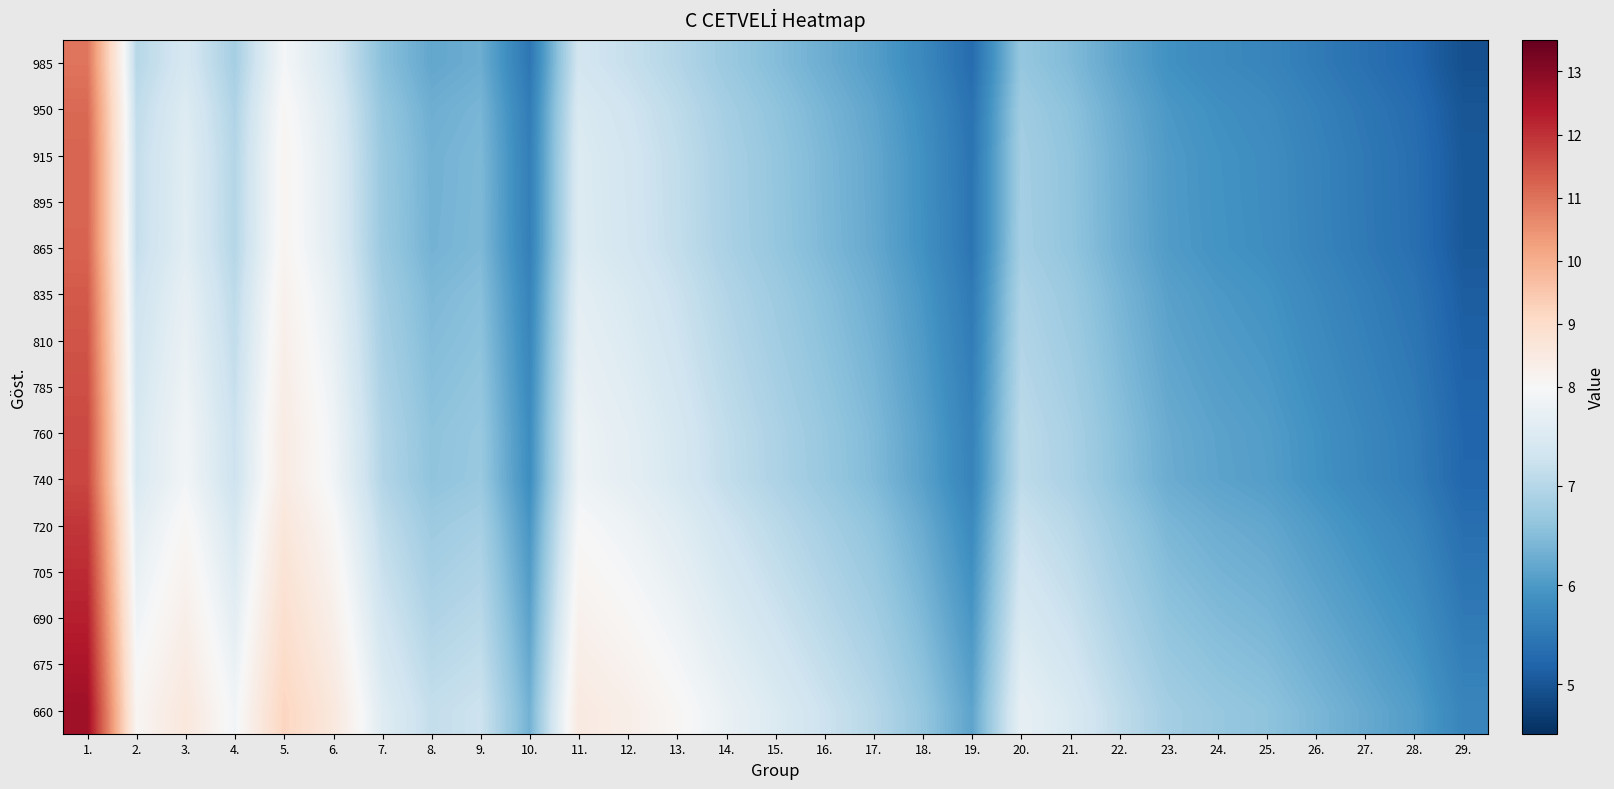

Reading left to right, extract all data points from this chart.

985: 1.=11.0	2.=7.0	3.=7.4	4.=6.8	5.=7.9	6.=7.4	7.=6.5	8.=6.2	9.=6.3	10.=5.5	11.=7.4	12.=7.2	13.=7.0	14.=6.7	15.=6.5	16.=6.3	17.=6.1	18.=5.7	19.=5.3	20.=6.7	21.=6.5	22.=6.2	23.=5.9	24.=5.8	25.=5.7	26.=5.5	27.=5.4	28.=5.2	29.=4.9
950: 1.=11.1	2.=7.1	3.=7.5	4.=6.9	5.=8.1	6.=7.5	7.=6.7	8.=6.3	9.=6.4	10.=5.6	11.=7.5	12.=7.3	13.=7.1	14.=6.8	15.=6.6	16.=6.4	17.=6.2	18.=5.8	19.=5.4	20.=6.8	21.=6.6	22.=6.3	23.=6.0	24.=5.9	25.=5.8	26.=5.6	27.=5.5	28.=5.3	29.=5.0
915: 1.=11.2	2.=7.2	3.=7.6	4.=7.0	5.=8.1	6.=7.6	7.=6.7	8.=6.3	9.=6.4	10.=5.6	11.=7.5	12.=7.4	13.=7.1	14.=6.9	15.=6.6	16.=6.4	17.=6.2	18.=5.9	19.=5.4	20.=6.8	21.=6.6	22.=6.3	23.=6.0	24.=5.9	25.=5.8	26.=5.7	27.=5.5	28.=5.3	29.=5.0
895: 1.=11.2	2.=7.2	3.=7.6	4.=7.0	5.=8.1	6.=7.6	7.=6.7	8.=6.3	9.=6.4	10.=5.6	11.=7.5	12.=7.4	13.=7.1	14.=6.9	15.=6.6	16.=6.4	17.=6.2	18.=5.9	19.=5.4	20.=6.8	21.=6.6	22.=6.3	23.=6.0	24.=5.9	25.=5.8	26.=5.7	27.=5.5	28.=5.4	29.=5.0
865: 1.=11.2	2.=7.2	3.=7.6	4.=7.0	5.=8.1	6.=7.6	7.=6.7	8.=6.3	9.=6.4	10.=5.6	11.=7.5	12.=7.4	13.=7.2	14.=6.9	15.=6.7	16.=6.4	17.=6.2	18.=5.9	19.=5.4	20.=6.8	21.=6.6	22.=6.3	23.=6.0	24.=5.9	25.=5.8	26.=5.7	27.=5.5	28.=5.4	29.=5.0
835: 1.=11.4	2.=7.3	3.=7.7	4.=7.1	5.=8.2	6.=7.7	7.=6.8	8.=6.4	9.=6.5	10.=5.7	11.=7.6	12.=7.5	13.=7.2	14.=7.0	15.=6.7	16.=6.5	17.=6.3	18.=6.0	19.=5.5	20.=6.9	21.=6.7	22.=6.4	23.=6.1	24.=6.0	25.=5.9	26.=5.7	27.=5.6	28.=5.4	29.=5.1
810: 1.=11.5	2.=7.3	3.=7.8	4.=7.1	5.=8.3	6.=7.8	7.=6.8	8.=6.5	9.=6.6	10.=5.7	11.=7.7	12.=7.5	13.=7.3	14.=7.0	15.=6.8	16.=6.6	17.=6.3	18.=6.0	19.=5.6	20.=7.0	21.=6.8	22.=6.4	23.=6.2	24.=6.0	25.=6.0	26.=5.8	27.=5.6	28.=5.5	29.=5.1
785: 1.=11.5	2.=7.4	3.=7.8	4.=7.2	5.=8.4	6.=7.8	7.=6.9	8.=6.5	9.=6.6	10.=5.8	11.=7.8	12.=7.6	13.=7.4	14.=7.1	15.=6.8	16.=6.6	17.=6.4	18.=6.1	19.=5.6	20.=7.0	21.=6.8	22.=6.5	23.=6.2	24.=6.1	25.=6.0	26.=5.8	27.=5.7	28.=5.5	29.=5.2
760: 1.=11.6	2.=7.4	3.=7.9	4.=7.3	5.=8.4	6.=7.9	7.=7.0	8.=6.6	9.=6.7	10.=5.8	11.=7.8	12.=7.6	13.=7.4	14.=7.1	15.=6.9	16.=6.7	17.=6.4	18.=6.1	19.=5.6	20.=7.1	21.=6.9	22.=6.5	23.=6.3	24.=6.1	25.=6.0	26.=5.9	27.=5.7	28.=5.6	29.=5.2
740: 1.=11.7	2.=7.5	3.=7.9	4.=7.3	5.=8.5	6.=7.9	7.=7.0	8.=6.6	9.=6.7	10.=5.8	11.=7.8	12.=7.7	13.=7.4	14.=7.1	15.=6.9	16.=6.7	17.=6.5	18.=6.1	19.=5.7	20.=7.1	21.=6.9	22.=6.6	23.=6.3	24.=6.1	25.=6.1	26.=5.9	27.=5.7	28.=5.6	29.=5.2
720: 1.=11.9	2.=7.6	3.=8.1	4.=7.4	5.=8.6	6.=8.1	7.=7.1	8.=6.7	9.=6.8	10.=6.0	11.=8.0	12.=7.8	13.=7.6	14.=7.3	15.=7.1	16.=6.8	17.=6.6	18.=6.2	19.=5.8	20.=7.2	21.=7.0	22.=6.7	23.=6.4	24.=6.3	25.=6.2	26.=6.0	27.=5.9	28.=5.7	29.=5.4
705: 1.=12.1	2.=7.7	3.=8.2	4.=7.5	5.=8.8	6.=8.2	7.=7.2	8.=6.8	9.=6.9	10.=6.0	11.=8.1	12.=7.9	13.=7.7	14.=7.4	15.=7.2	16.=6.9	17.=6.7	18.=6.3	19.=5.9	20.=7.3	21.=7.1	22.=6.8	23.=6.5	24.=6.4	25.=6.3	26.=6.1	27.=5.9	28.=5.8	29.=5.4
690: 1.=12.3	2.=7.9	3.=8.3	4.=7.6	5.=8.9	6.=8.3	7.=7.3	8.=6.9	9.=7.0	10.=6.1	11.=8.2	12.=8.1	13.=7.8	14.=7.5	15.=7.3	16.=7.0	17.=6.8	18.=6.4	19.=6.0	20.=7.5	21.=7.2	22.=6.9	23.=6.6	24.=6.5	25.=6.4	26.=6.2	27.=6.0	28.=5.9	29.=5.5
675: 1.=12.5	2.=8.0	3.=8.4	4.=7.8	5.=9.0	6.=8.4	7.=7.4	8.=7.0	9.=7.2	10.=6.2	11.=8.4	12.=8.2	13.=7.9	14.=7.6	15.=7.4	16.=7.2	17.=6.9	18.=6.5	19.=6.1	20.=7.6	21.=7.4	22.=7.0	23.=6.7	24.=6.6	25.=6.5	26.=6.3	27.=6.1	28.=6.0	29.=5.6
660: 1.=12.7	2.=8.1	3.=8.6	4.=7.9	5.=9.2	6.=8.6	7.=7.6	8.=7.2	9.=7.3	10.=6.3	11.=8.5	12.=8.3	13.=8.1	14.=7.8	15.=7.5	16.=7.3	17.=7.0	18.=6.6	19.=6.1	20.=7.7	21.=7.5	22.=7.1	23.=6.8	24.=6.7	25.=6.6	26.=6.4	27.=6.2	28.=6.1	29.=5.7